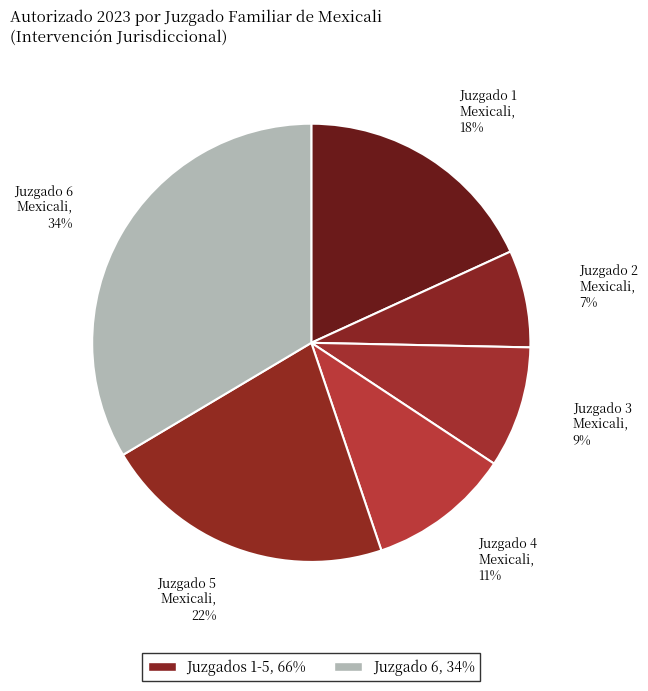

What is the smallest slice in the pie chart?

Juzgado 2 Mexicali